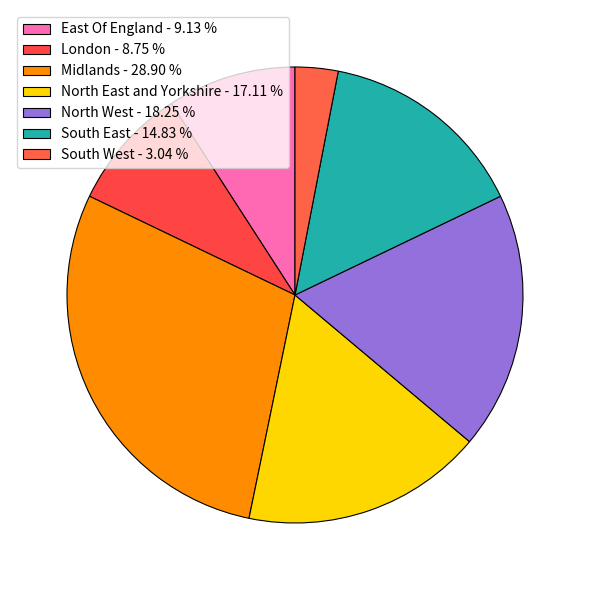

What percentage do South West and London together represent?

11.8%